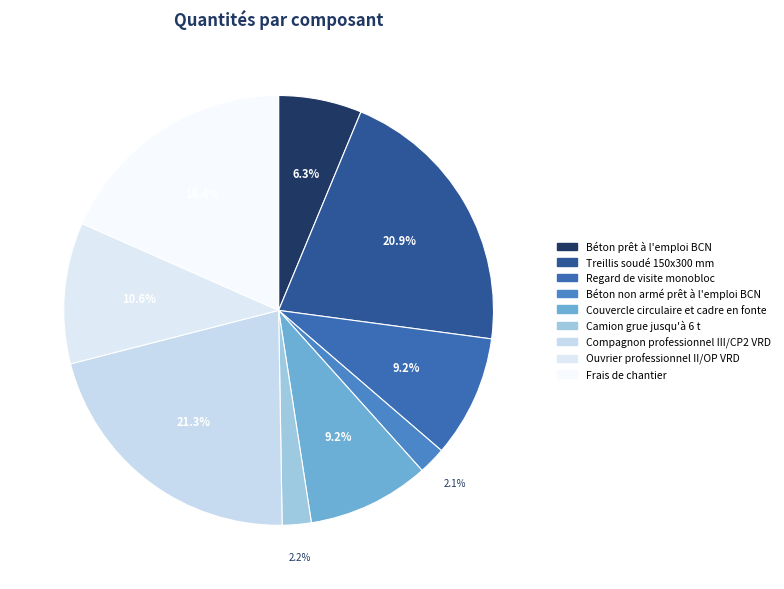

Approximately how many times larger is the value at Frais de chantier compared to Regard de visite monobloc?

2.0